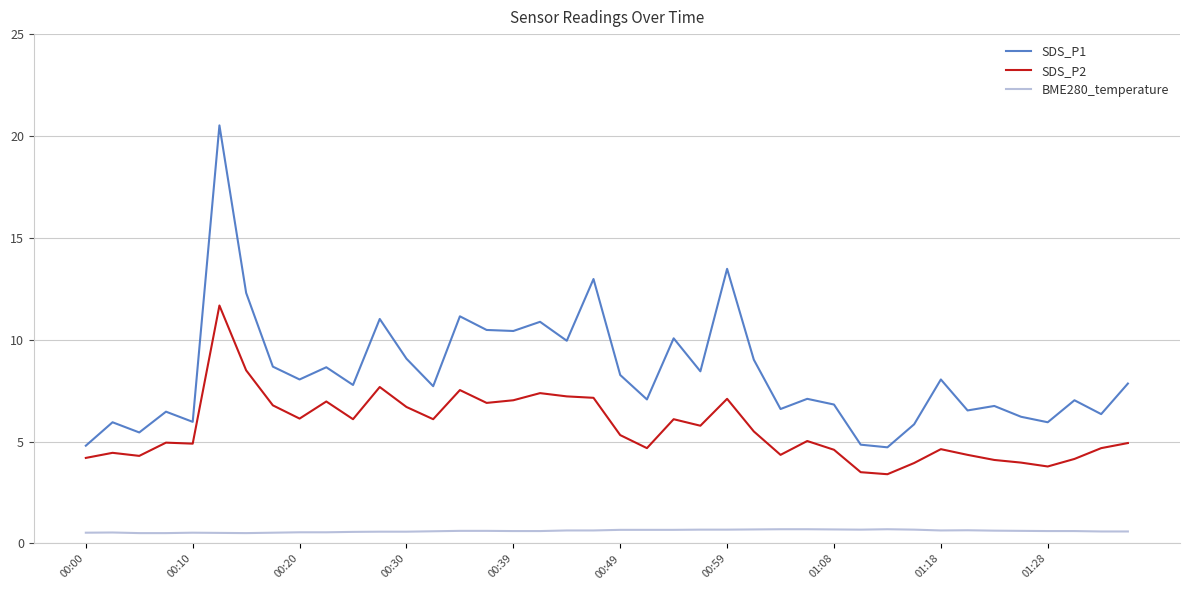

List the series in order of their overall mean, highest first.

SDS_P1, SDS_P2, BME280_temperature